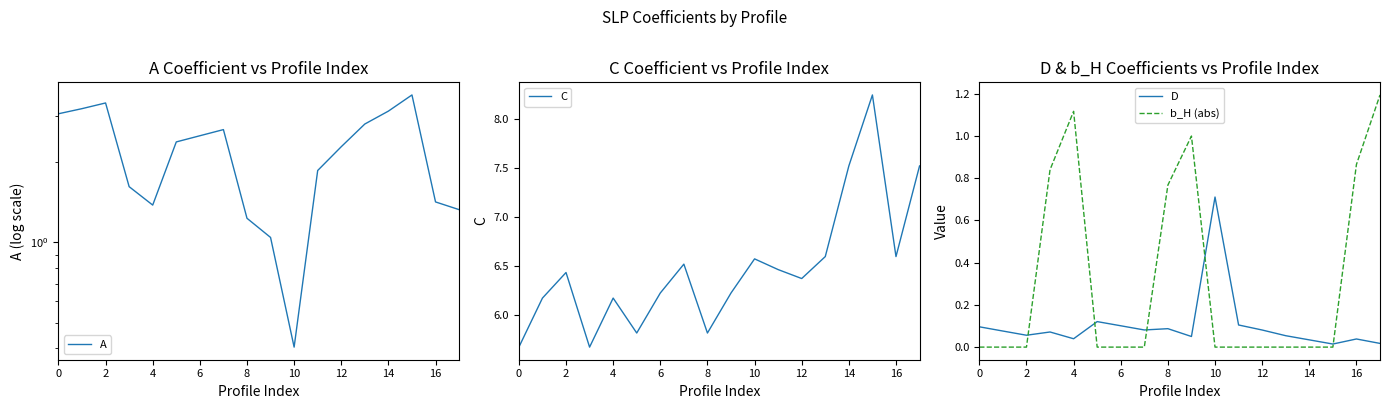

Count the number of data series in this chart.

4